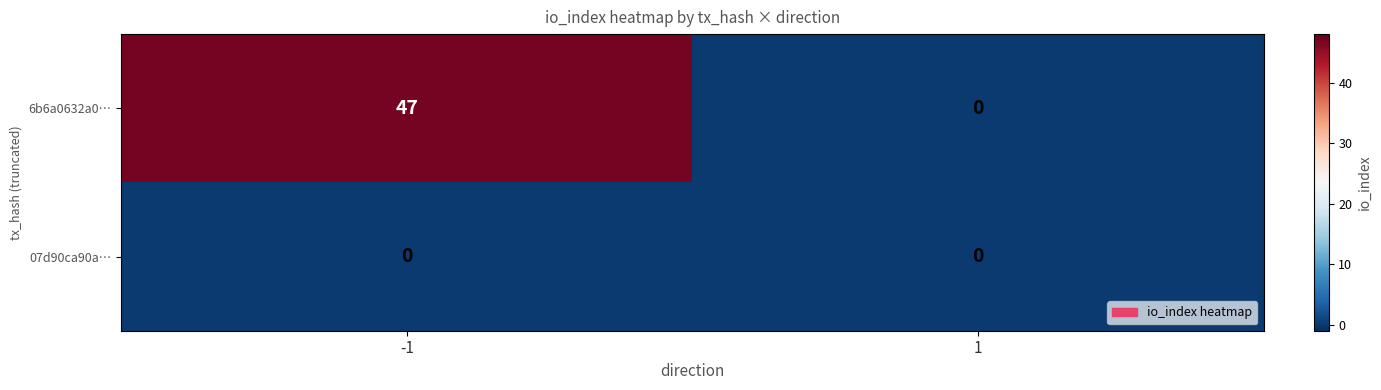

What is the maximum value shown in the chart?

47